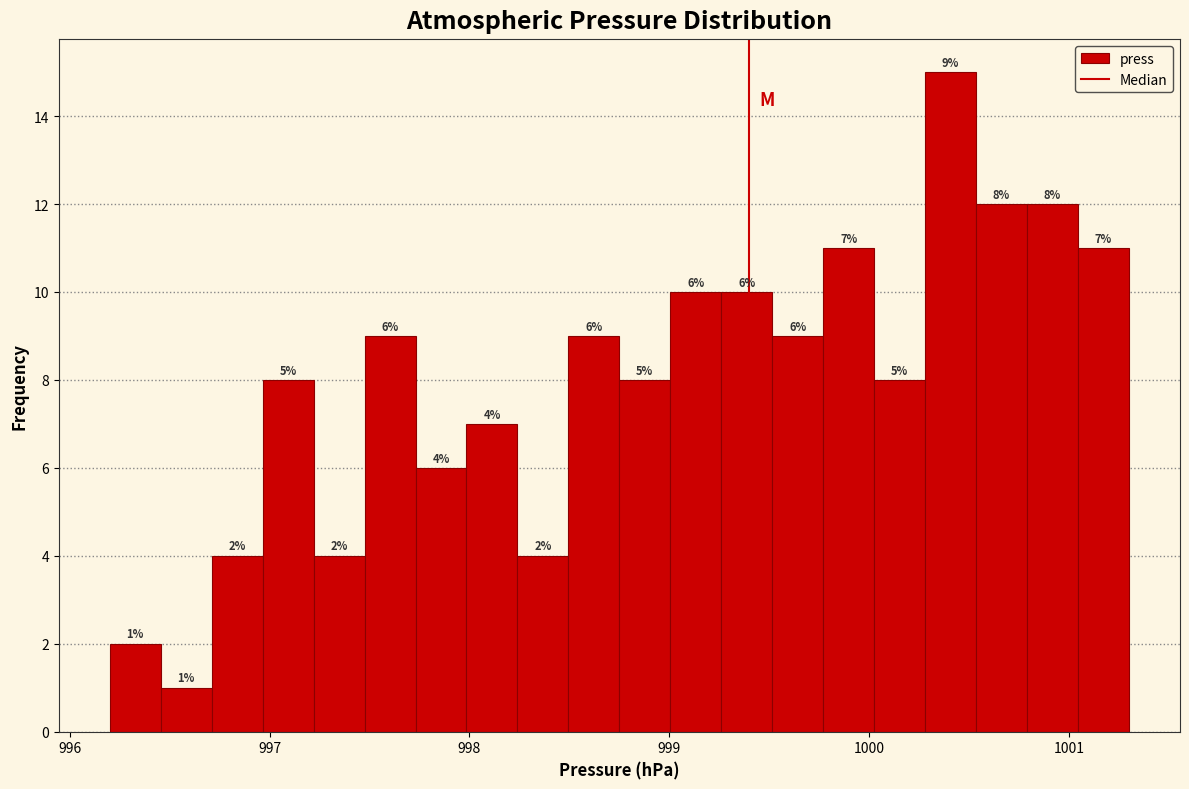

Around what value on the x-axis is the tallest bar? Give the approximate position of its centre, as read against the axis.

1000.4